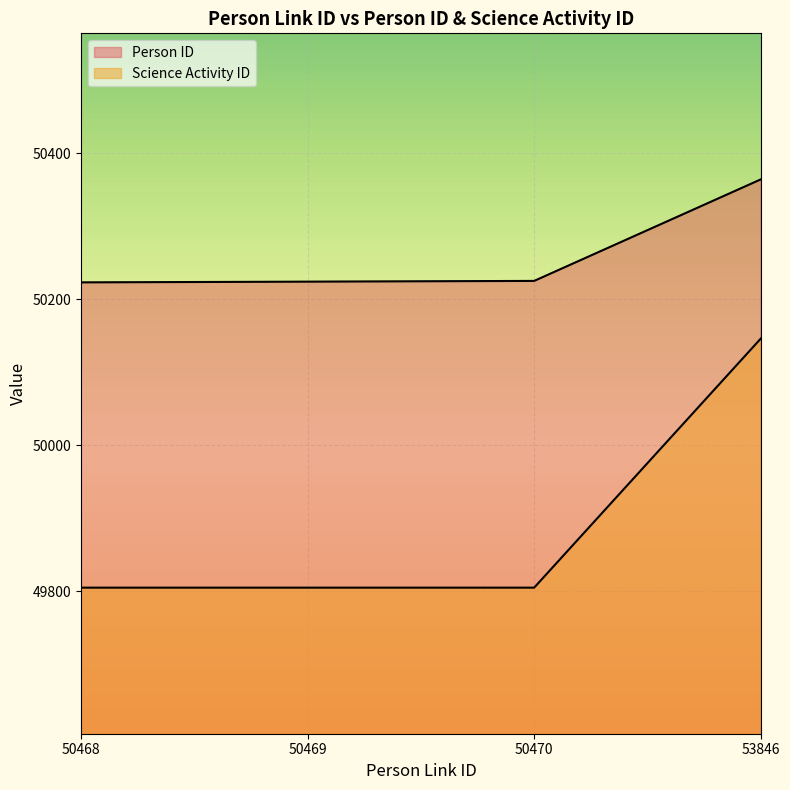

Reading left to right, what are all the values shown in this chart?

Person ID: 50468=50223	50469=50224	50470=50225	53846=50364
Science Activity ID: 50468=49805	50469=49805	50470=49805	53846=50146